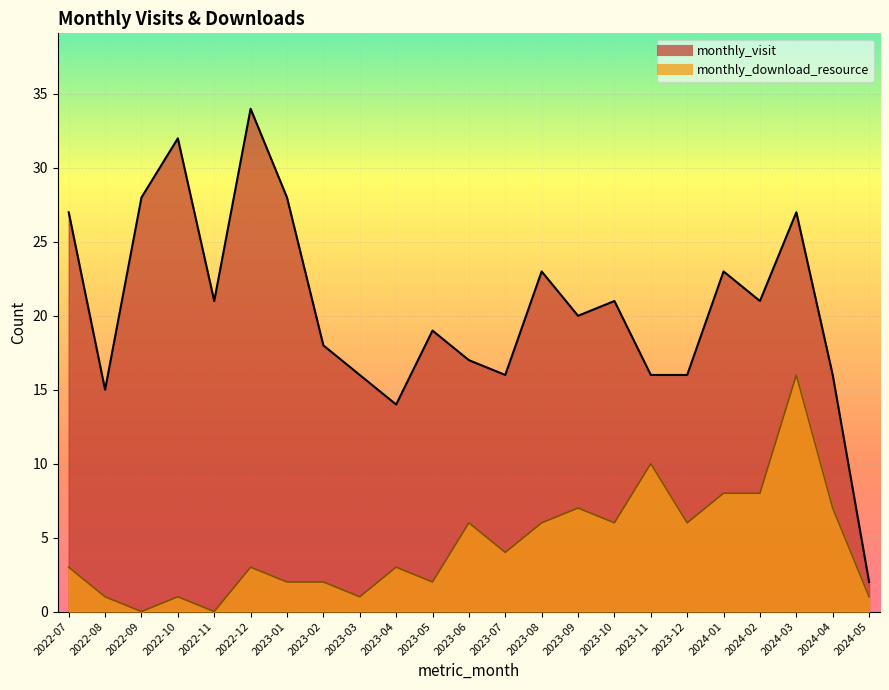

What is the sum of the monthly_download_resource values at 2023-09 and 2022-11?

7